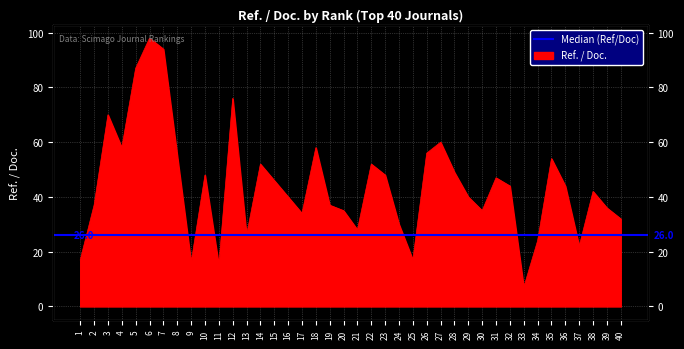

What is the average value?

44